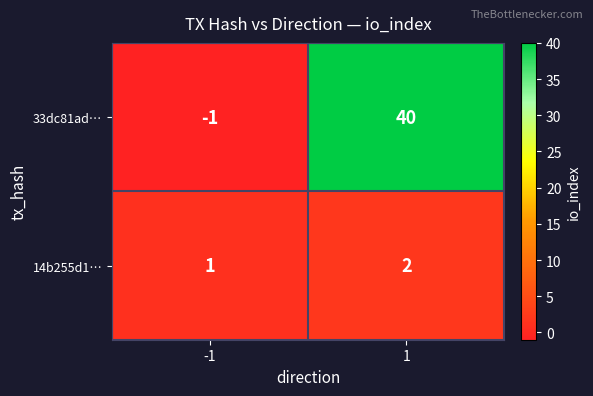

What is the total value across all series at 1?

42